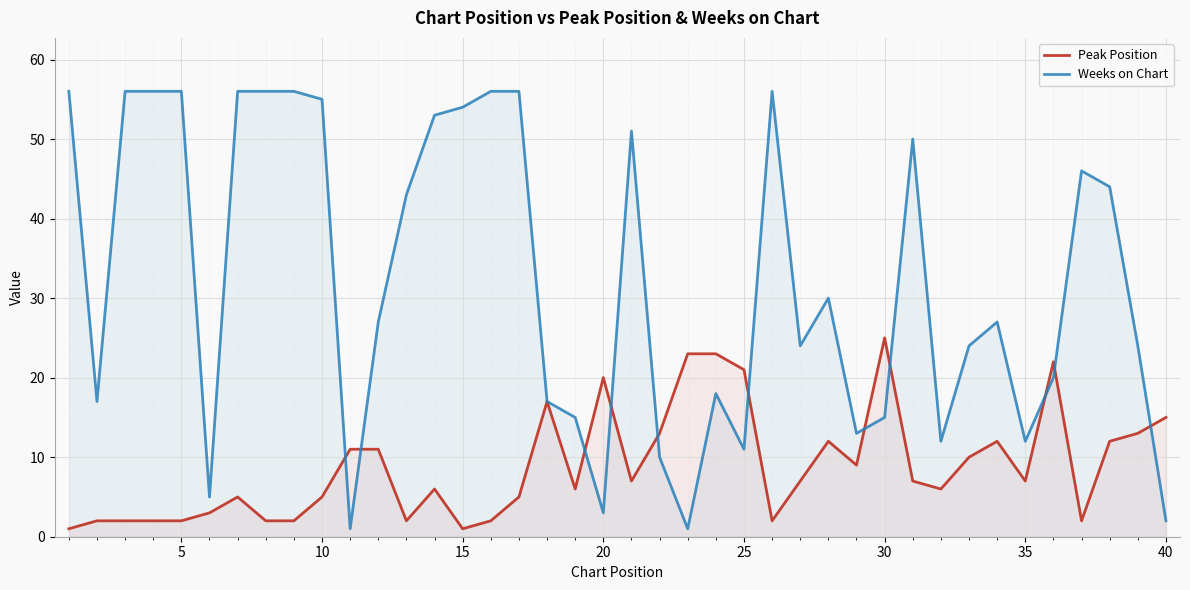

The value of Weeks on Chart at 29 is 27. True or false?

False